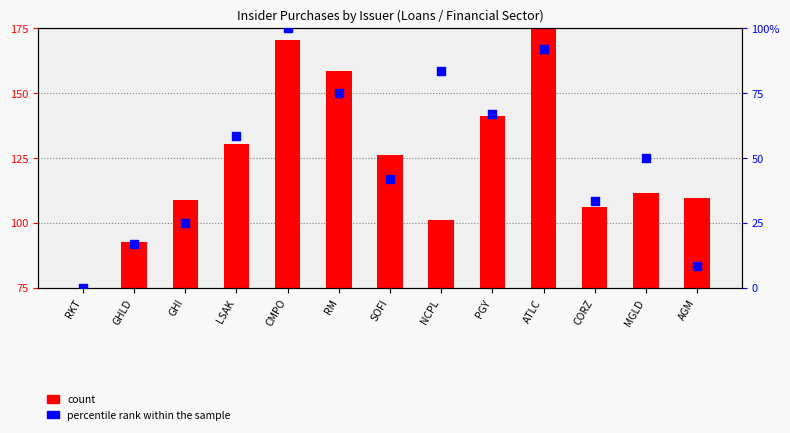

At how many categories does at least one series exceed 38?

13